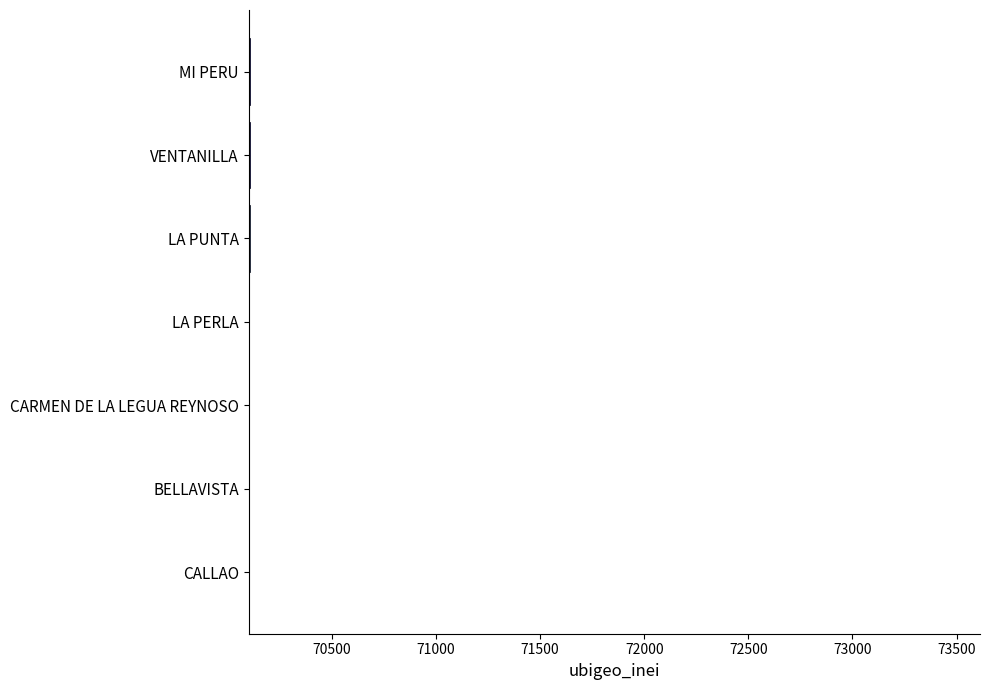

What is the approximate value at CARMEN DE LA LEGUA REYNOSO?

70103